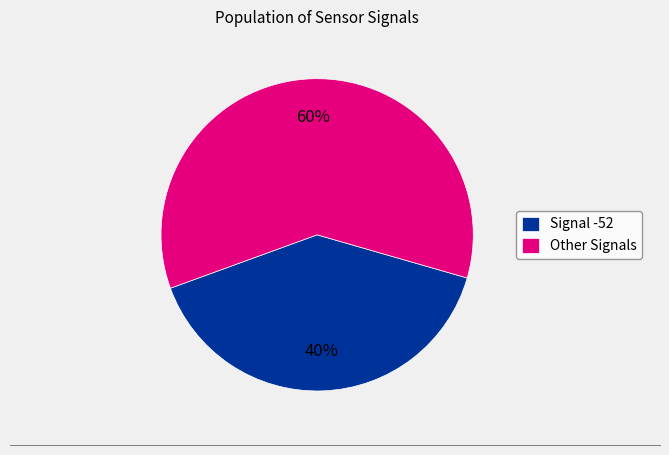

Approximately how many times larger is the value at Other Signals compared to Signal -52?

1.5